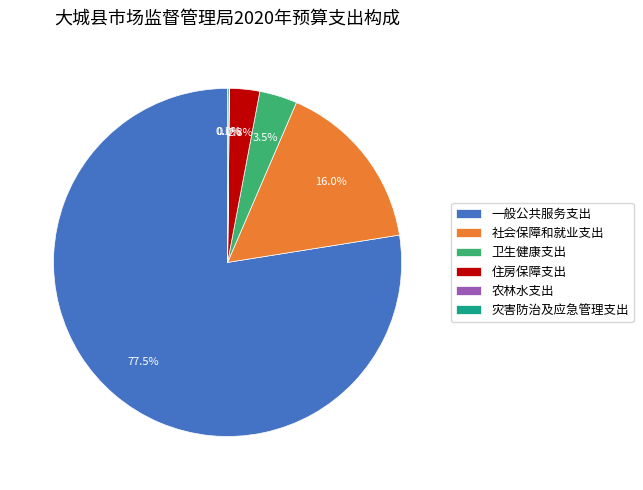

Combined, do 社会保障和就业支出 and 住房保障支出 account for over 50%?

No